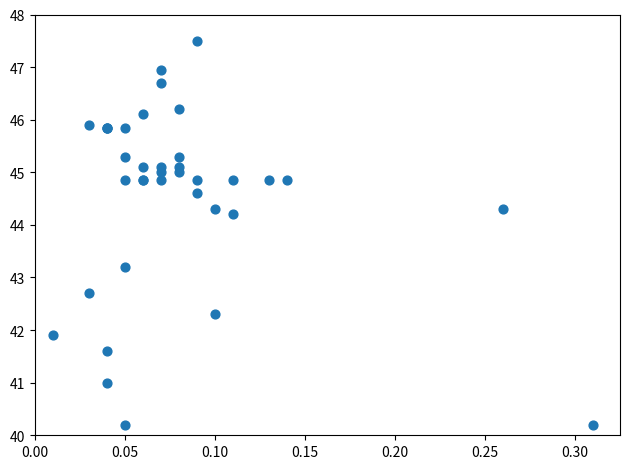

What Y value in the scatter plot is closest to 43?

43.2